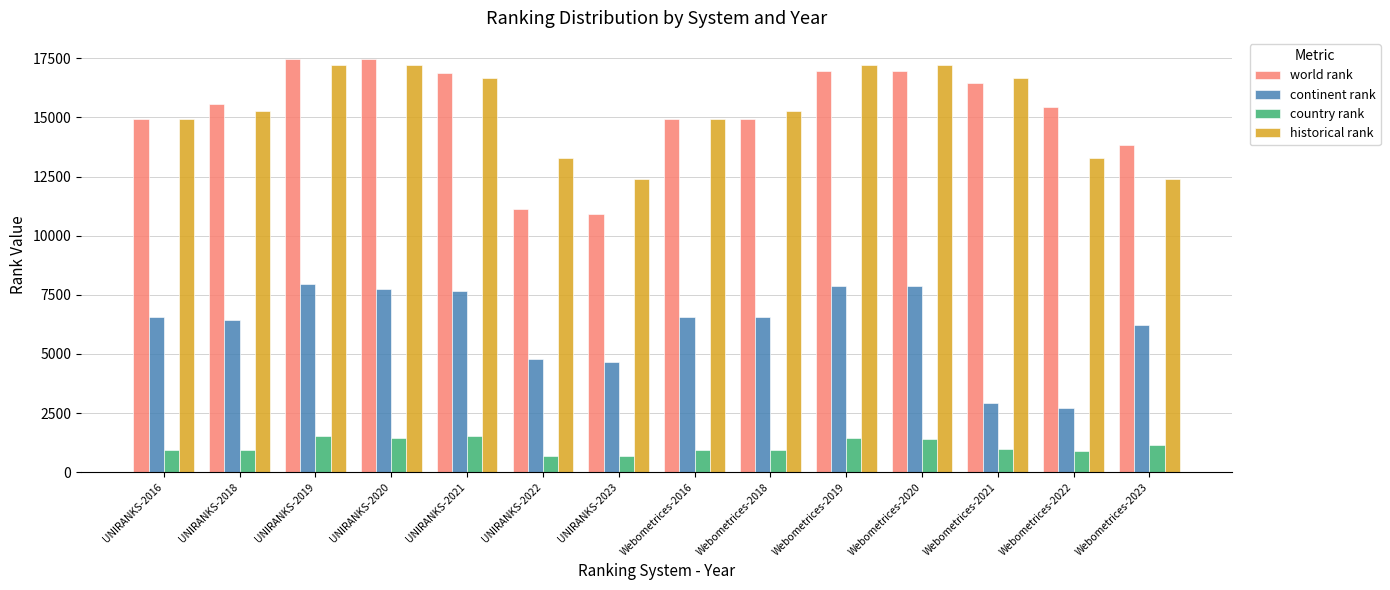

Is the value of historical rank at Webometrices-2020 greater than the value of country rank at Webometrices-2016?

Yes